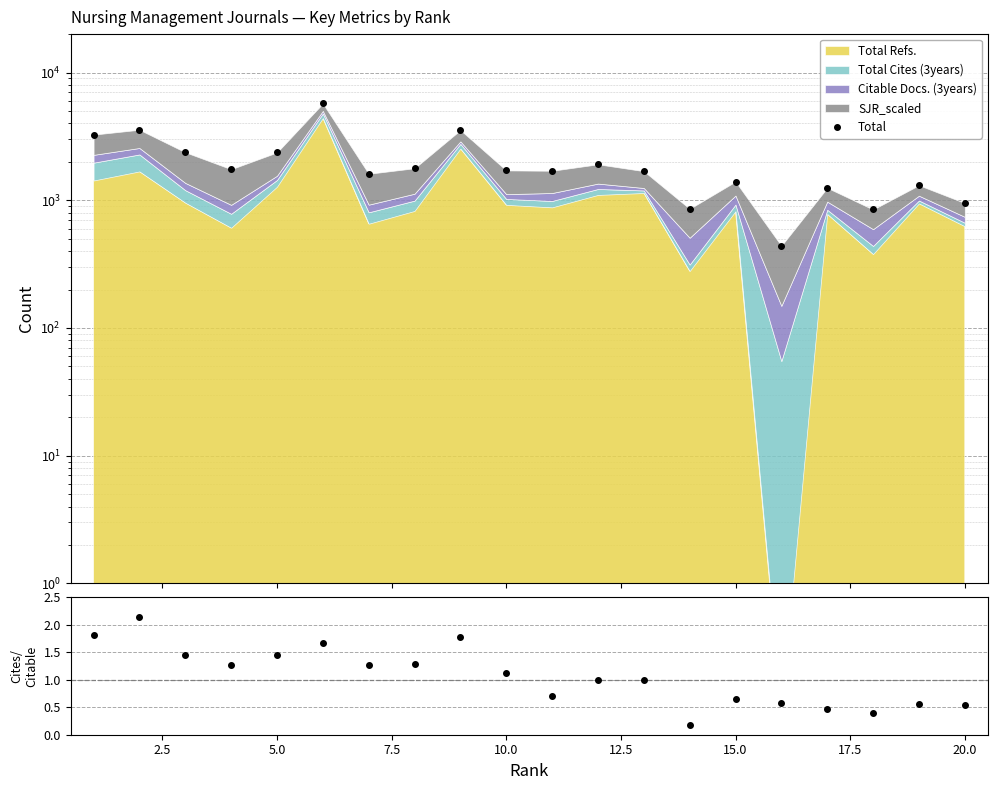

True or false: Cites/Citable has a value of 0.7 at 16.

False